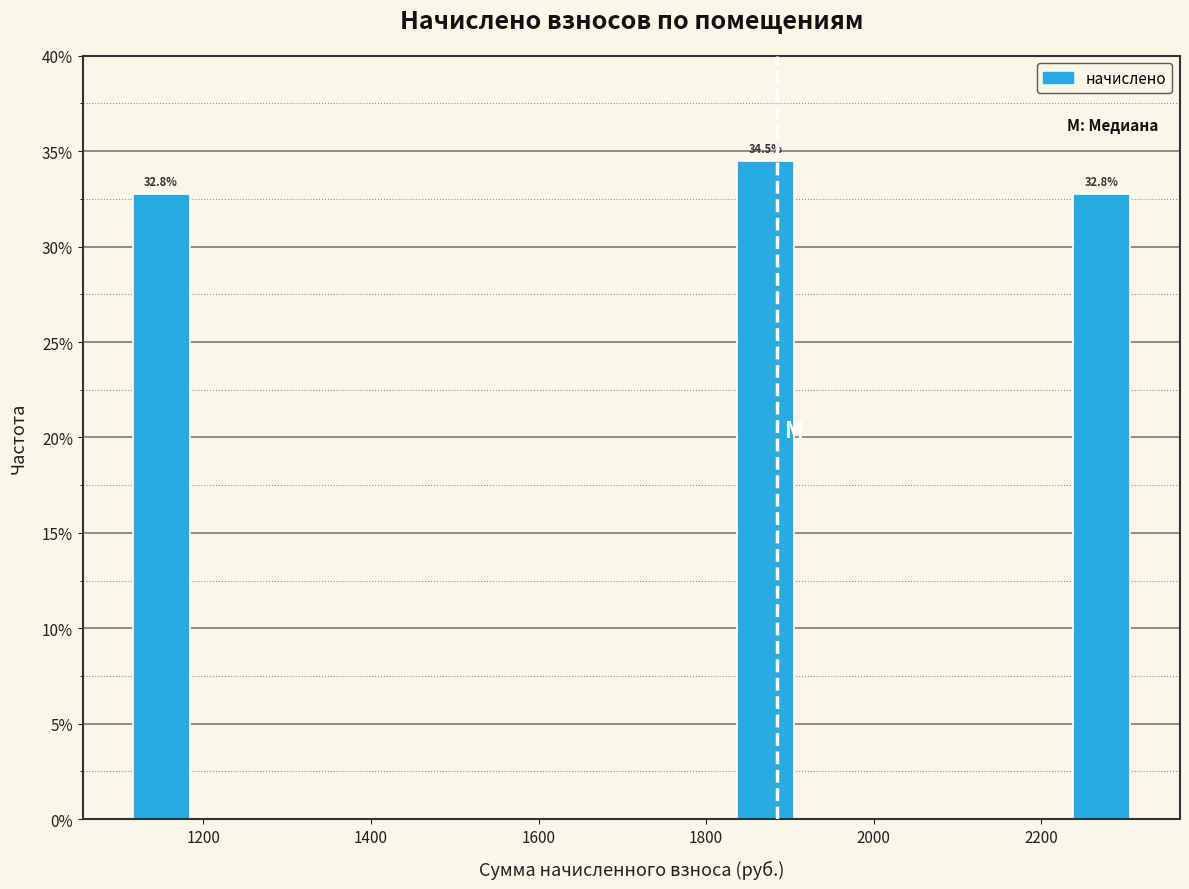

Over which range of the x-axis is the bar tallest?

1840 to 1920